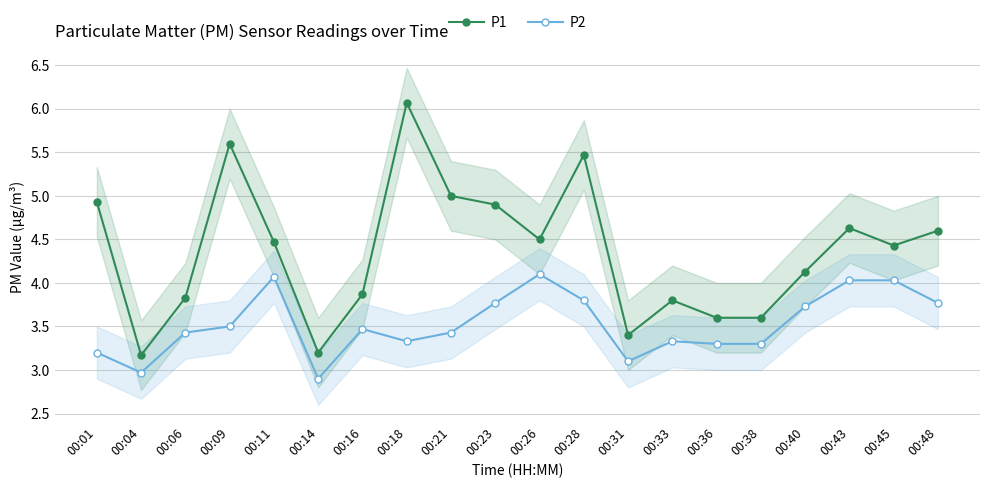

True or false: P1 has more than 1 interior local peaks.

True